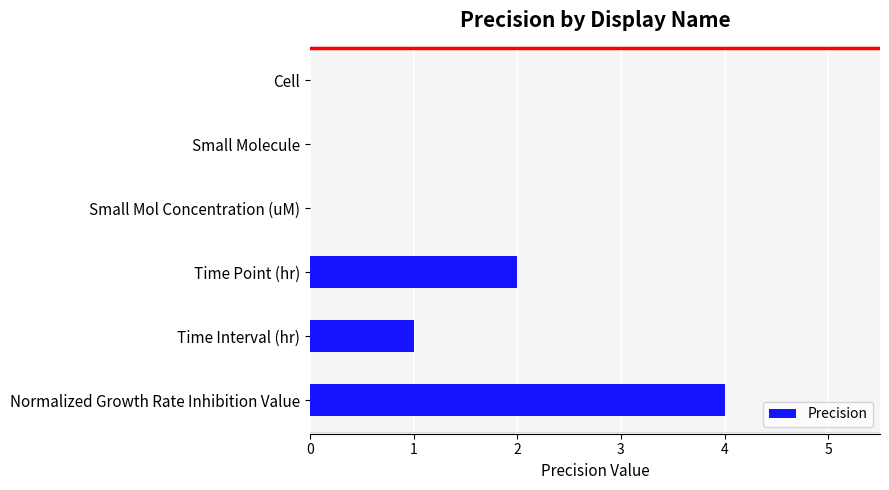

What is the sum of all values?

7